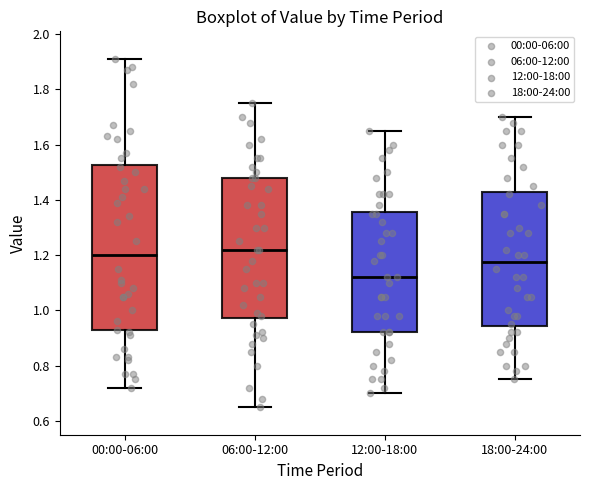

Reading left to right, transcribe this box plot: for each box, give where its median line is, the range the box spans, and where its two whiskers end, as read against the y-axis. The values are not printed on the chart, so give them approximately, as read against the axis.

00:00-06:00: median 1.20, box 0.92 to 1.52, whiskers 0.72 to 1.92
06:00-12:00: median 1.22, box 0.98 to 1.48, whiskers 0.66 to 1.76
12:00-18:00: median 1.12, box 0.92 to 1.36, whiskers 0.70 to 1.66
18:00-24:00: median 1.18, box 0.94 to 1.42, whiskers 0.76 to 1.70